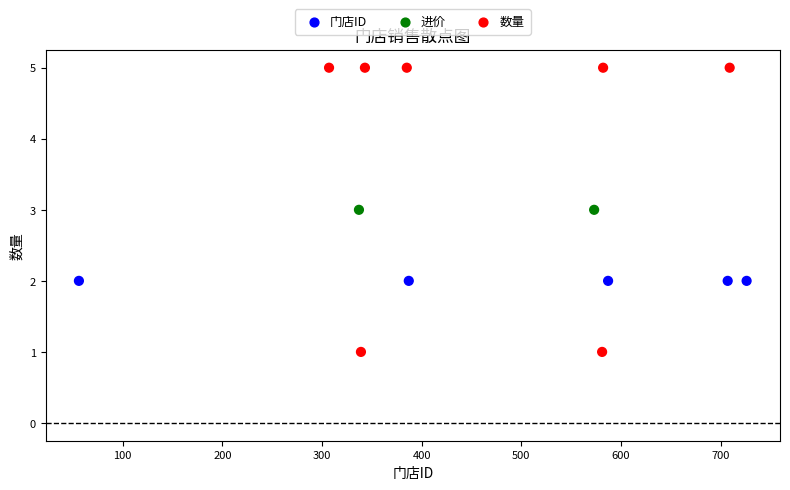

What is the range of Y values (max minus min)?

4